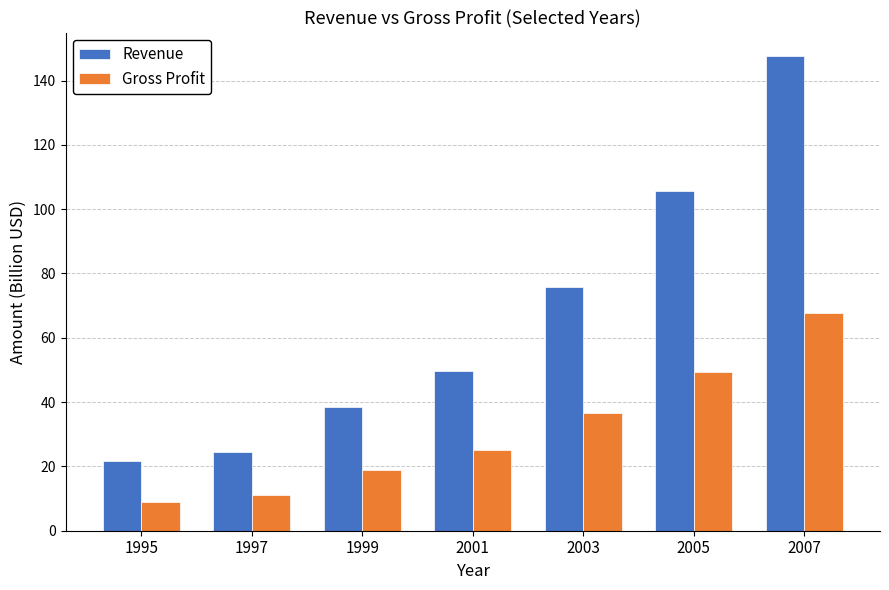

At which category is the sum across all series the highest?

2007